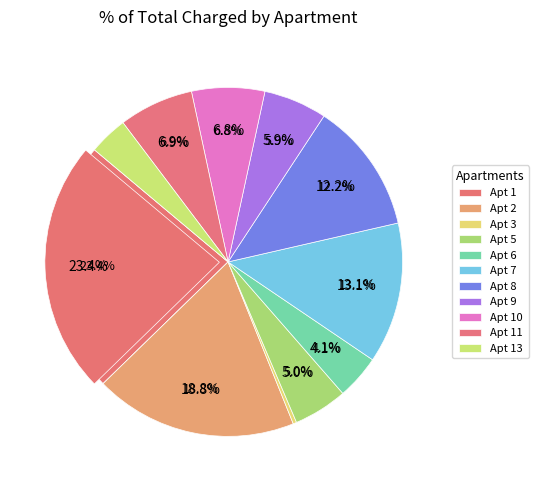

To the nearest percent, what is the combined percentage of 1 and 8?

36%